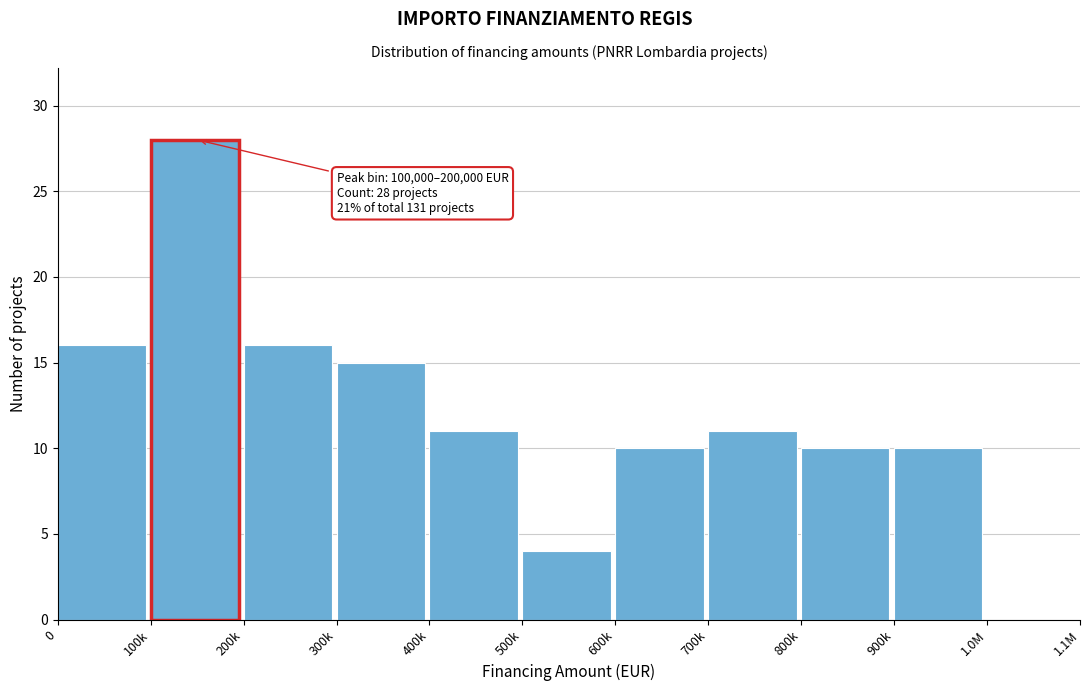

Reading left to right, list all the values displayed in this chart.

0=16	100k=28	200k=16	300k=15	400k=11	500k=4	600k=10	700k=11	800k=10	900k=10	1.0M=0